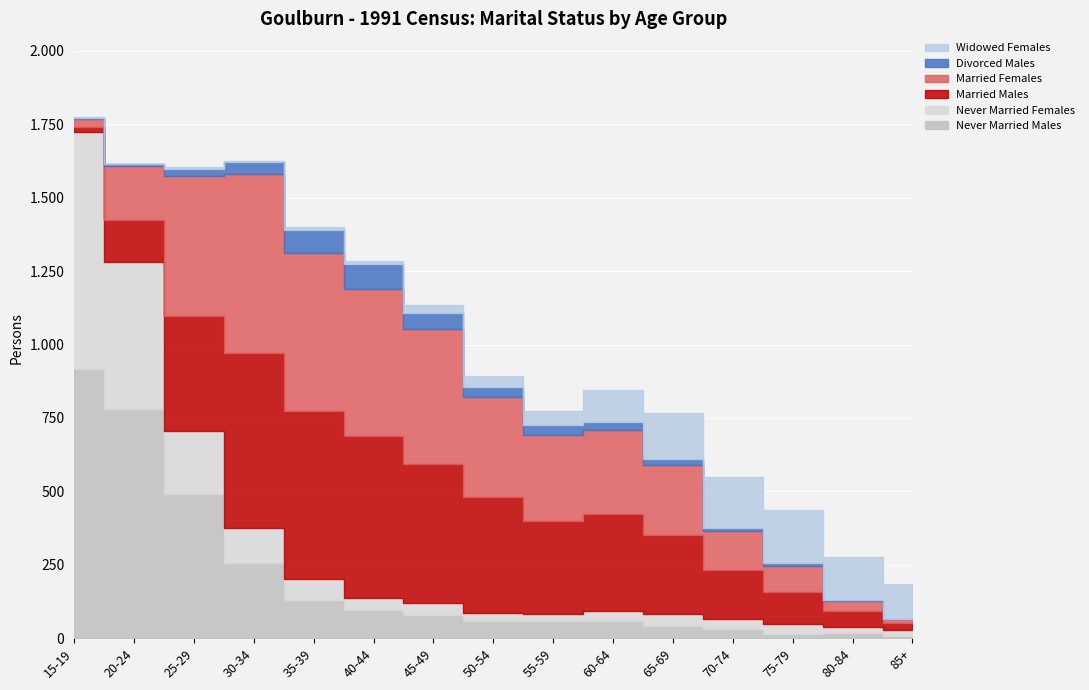

What is the value of the Married Males point at the 6th from the left?

551